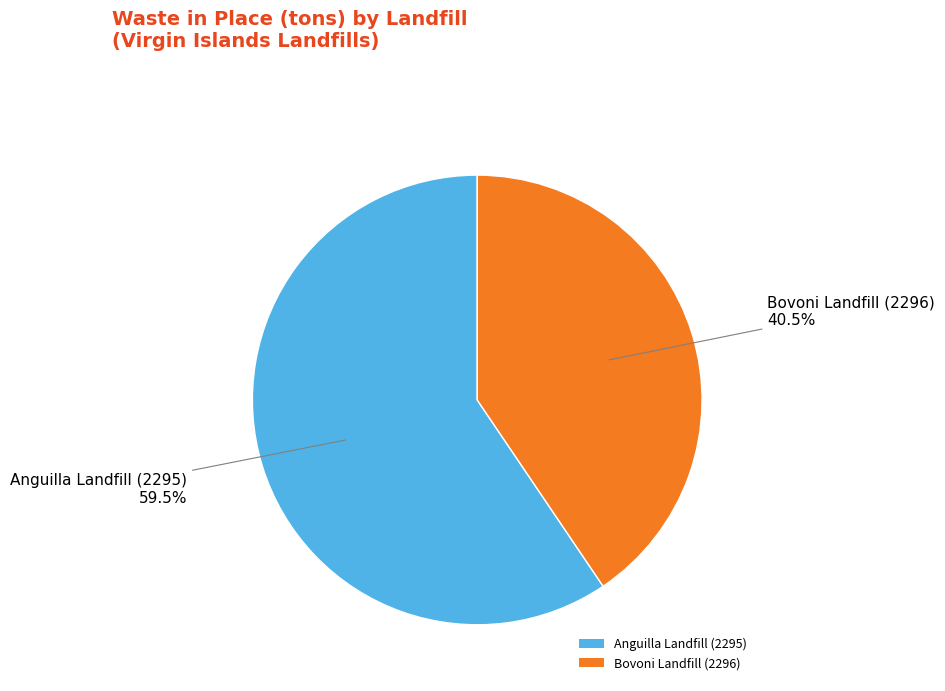

Do Bovoni Landfill (2296) and Anguilla Landfill (2295) together represent more than half of the pie?

Yes